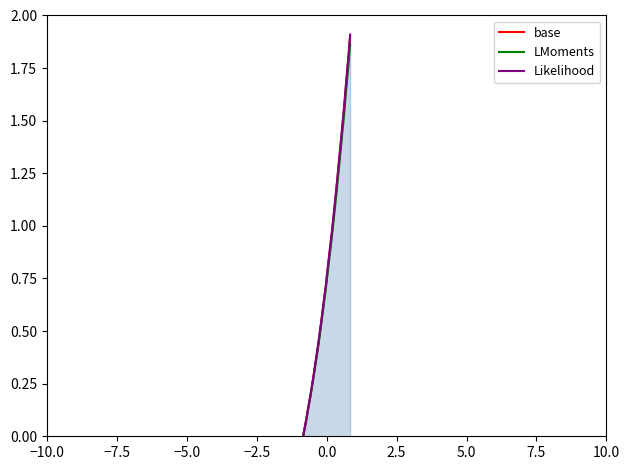

Which series has the largest range (max minus min)?

Likelihood